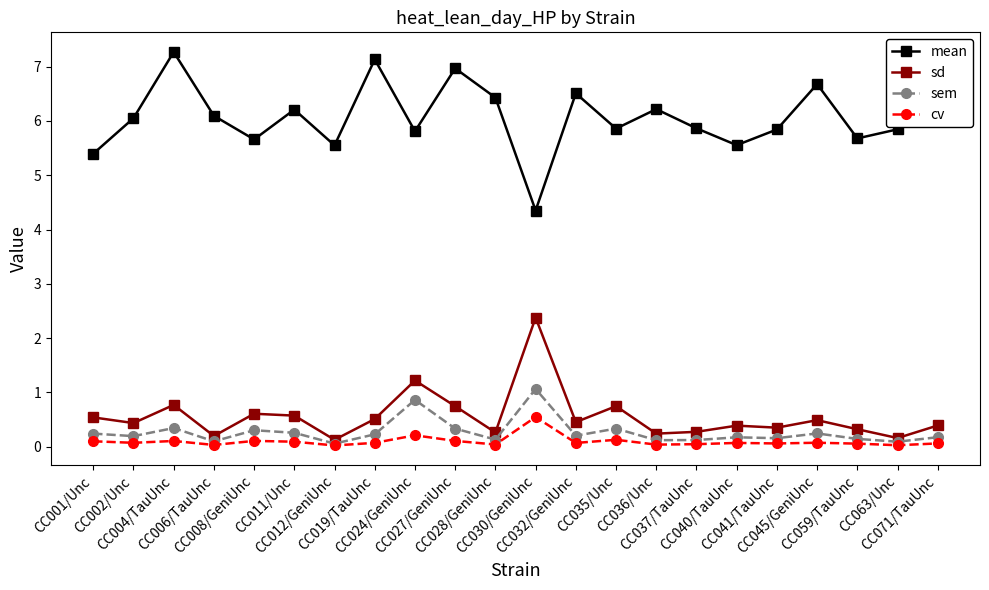

What is the maximum value shown in the chart?

7.3